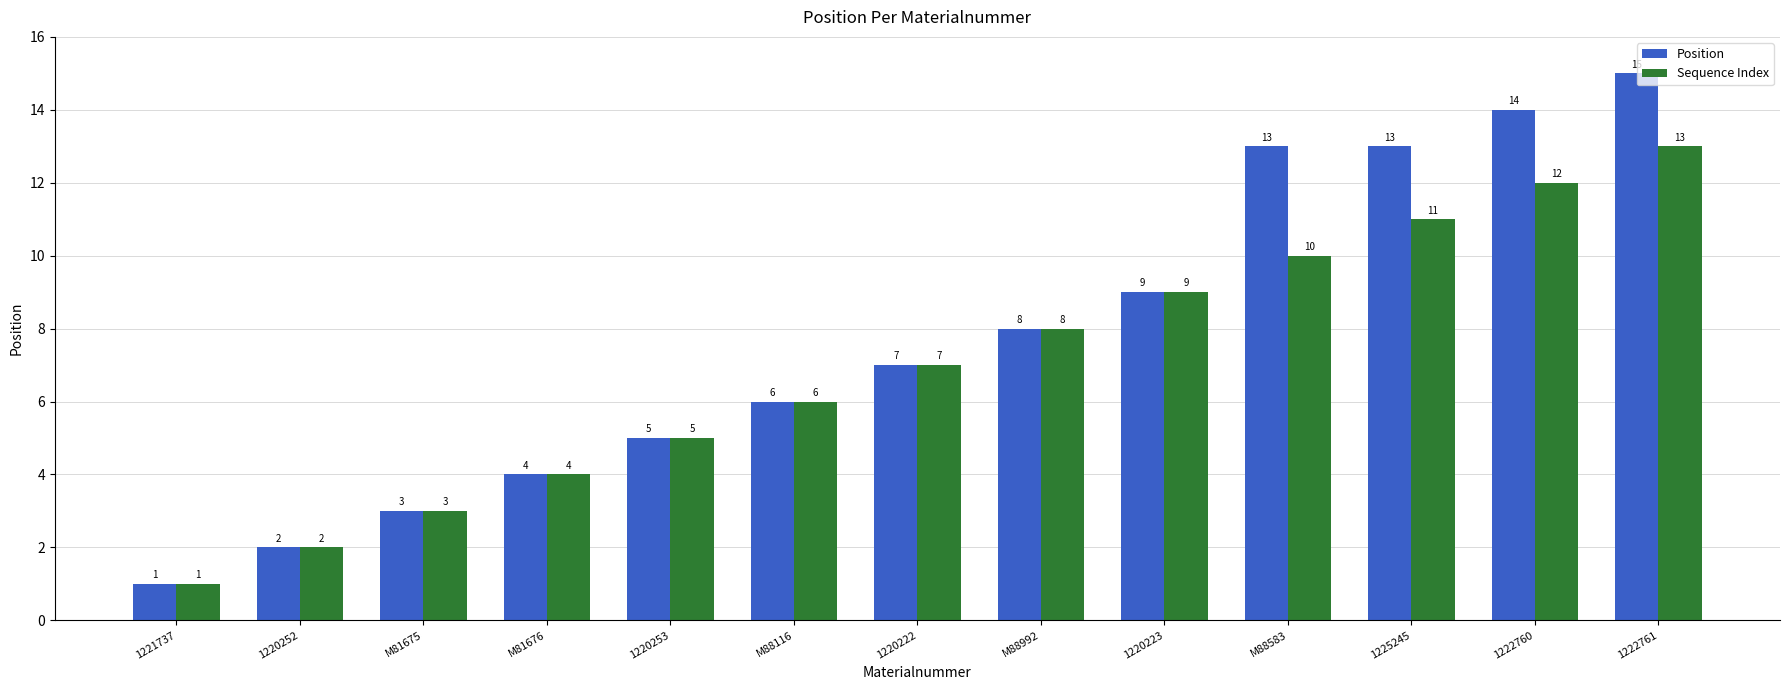

Count the number of data series in this chart.

2